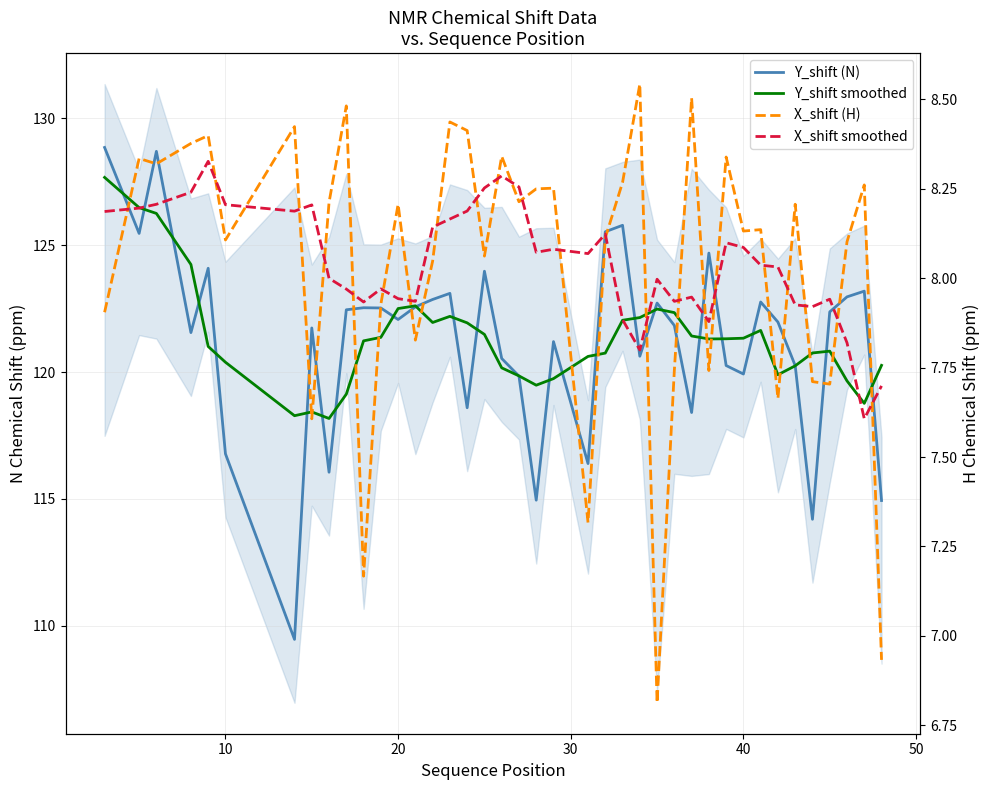

What are all the series names shown in the legend?

Y_shift (N), Y_shift smoothed, X_shift (H), X_shift smoothed